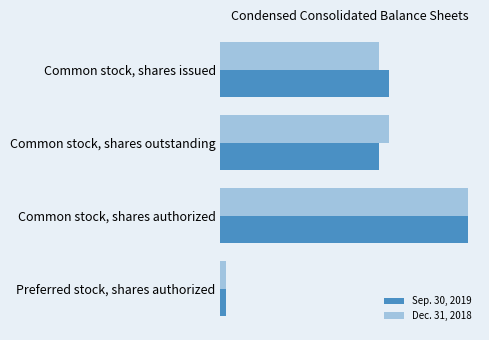

What are all the series names shown in the legend?

Sep. 30, 2019, Dec. 31, 2018